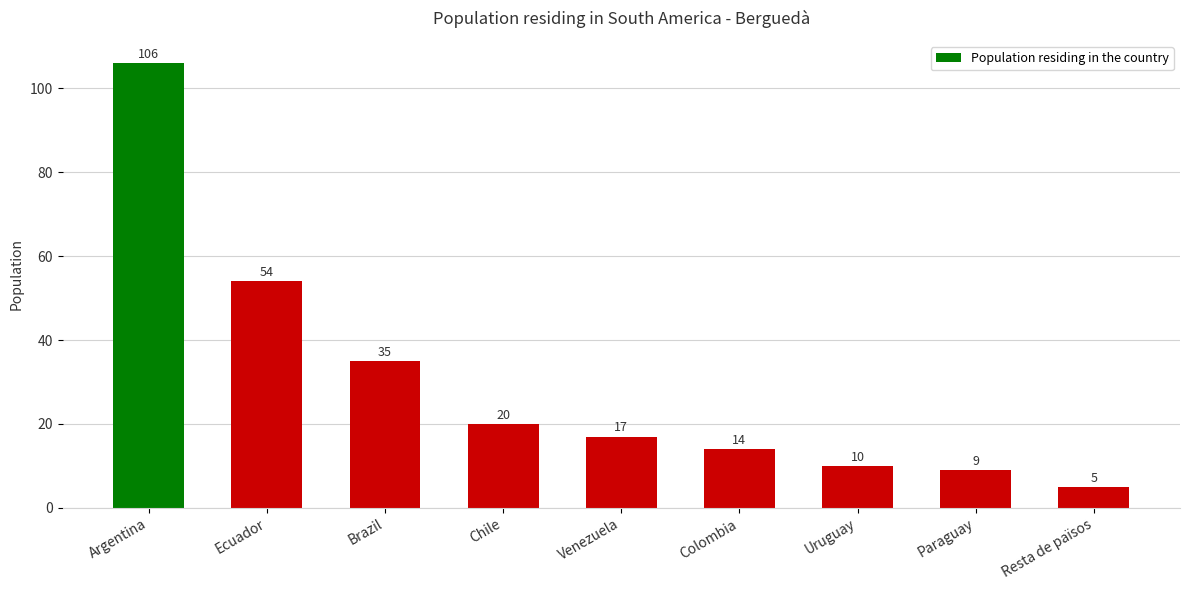

What is the difference between the values at Ecuador and Brazil?

19